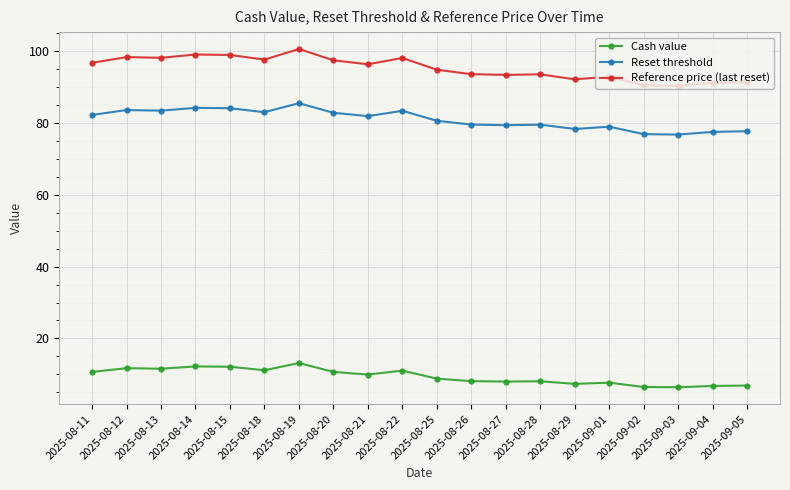

What is the maximum value shown in the chart?

100.7